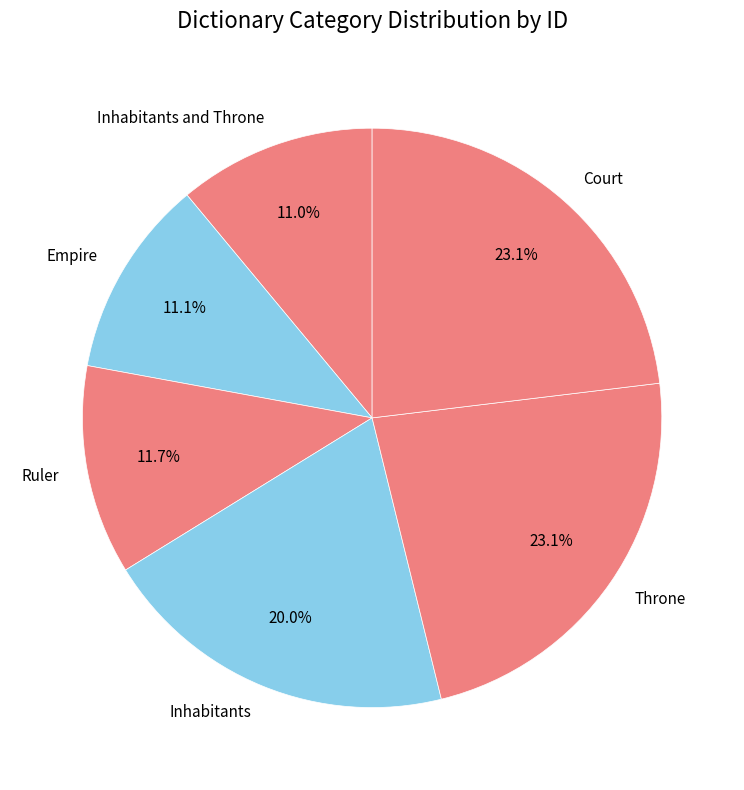

To the nearest percent, what is the difference between the largest and smallest slice percentages?

12%